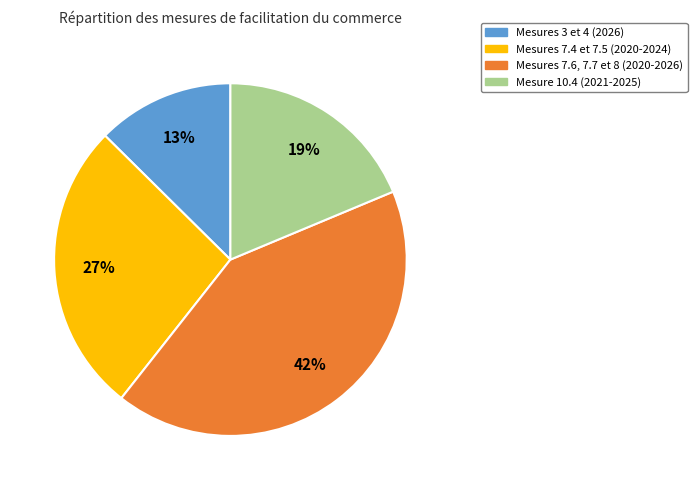

Rank the categories by value from lowest to highest.

Mesures 3 et 4 (2026), Mesure 10.4 (2021-2025), Mesures 7.4 et 7.5 (2020-2024), Mesures 7.6, 7.7 et 8 (2020-2026)